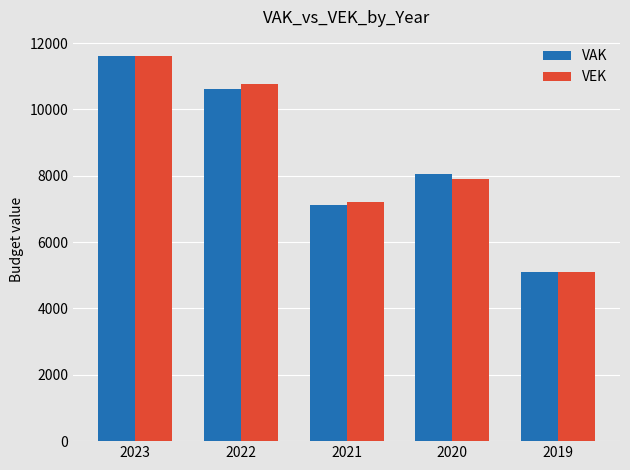

Rank the categories by VAK value from lowest to highest.

2019, 2021, 2020, 2022, 2023